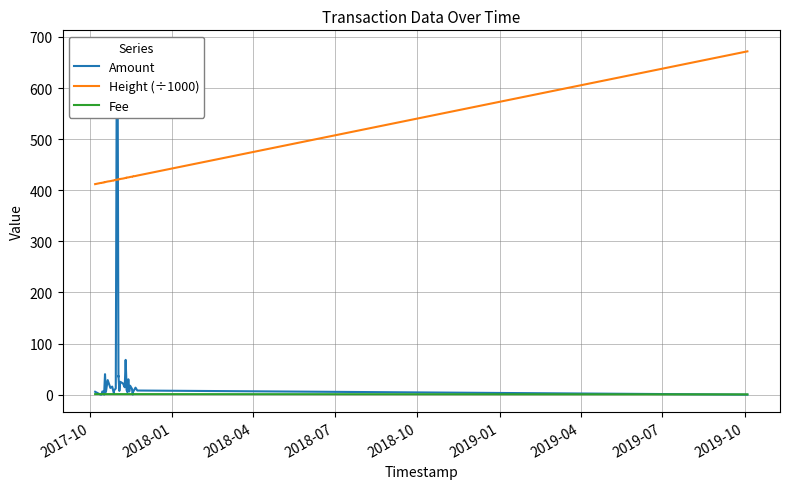

Is this an area chart (filled region under the line)?

No